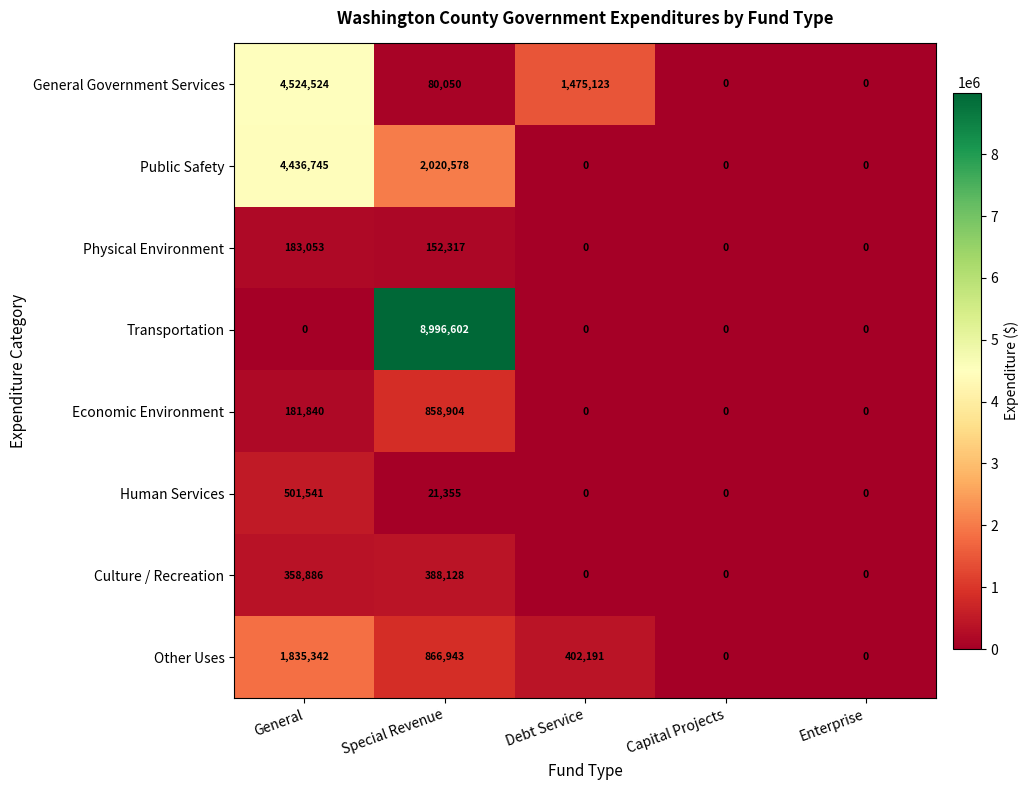

Is it true that Economic Environment equals 0 at Enterprise?

True